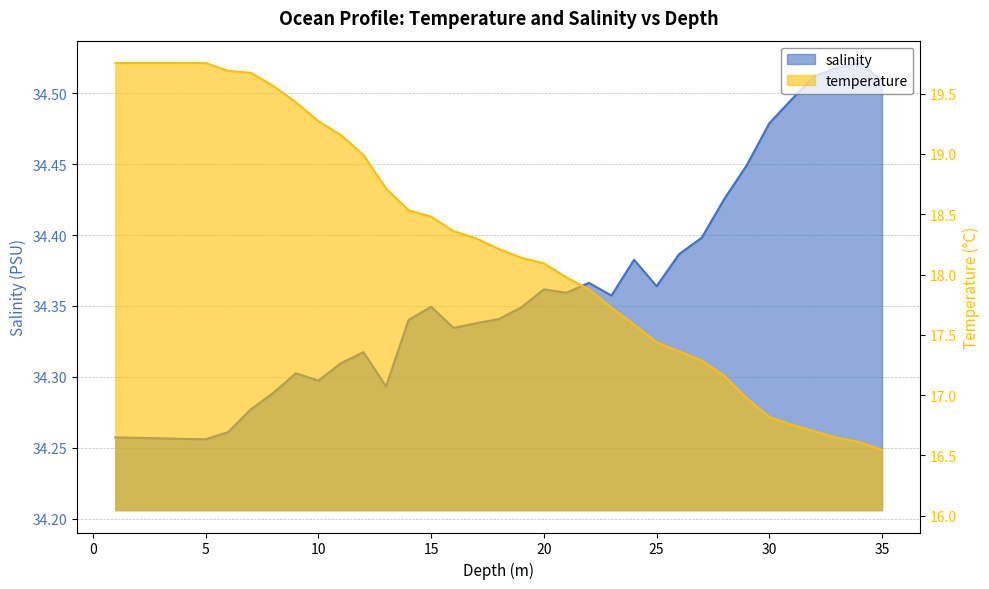

Reading left to right, transcribe all the data shown in this chart.

salinity: 1.0=34.3	2.0=34.3	3.0=34.3	4.0=34.3	5.0=34.3	6.0=34.3	7.0=34.3	8.0=34.3	9.0=34.3	10.0=34.3	11.0=34.3	12.0=34.3	13.0=34.3	14.0=34.3	15.0=34.3	16.0=34.3	17.0=34.3	18.0=34.3	19.0=34.3	20.0=34.4	21.0=34.4	22.0=34.4	23.0=34.4	24.0=34.4	25.0=34.4	26.0=34.4	27.0=34.4	28.0=34.4	29.0=34.4	30.0=34.5	31.0=34.5	32.0=34.5	33.0=34.5	34.0=34.5	35.0=34.5
temperature: 1.0=19.8	2.0=19.8	3.0=19.8	4.0=19.8	5.0=19.8	6.0=19.7	7.0=19.7	8.0=19.6	9.0=19.4	10.0=19.3	11.0=19.2	12.0=19.0	13.0=18.7	14.0=18.5	15.0=18.5	16.0=18.4	17.0=18.3	18.0=18.2	19.0=18.1	20.0=18.1	21.0=18.0	22.0=17.9	23.0=17.7	24.0=17.6	25.0=17.4	26.0=17.4	27.0=17.3	28.0=17.2	29.0=17.0	30.0=16.8	31.0=16.8	32.0=16.7	33.0=16.6	34.0=16.6	35.0=16.5